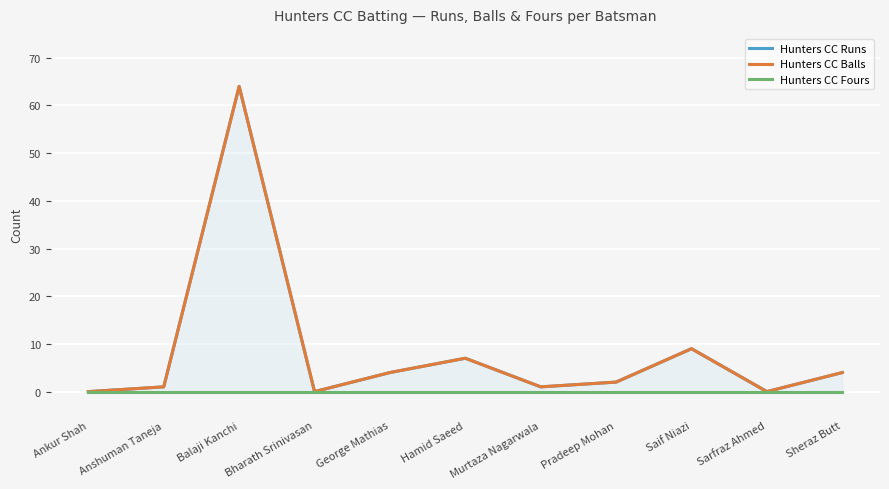

The Hunters CC Balls series shows 1 at Murtaza Nagarwala. True or false?

False